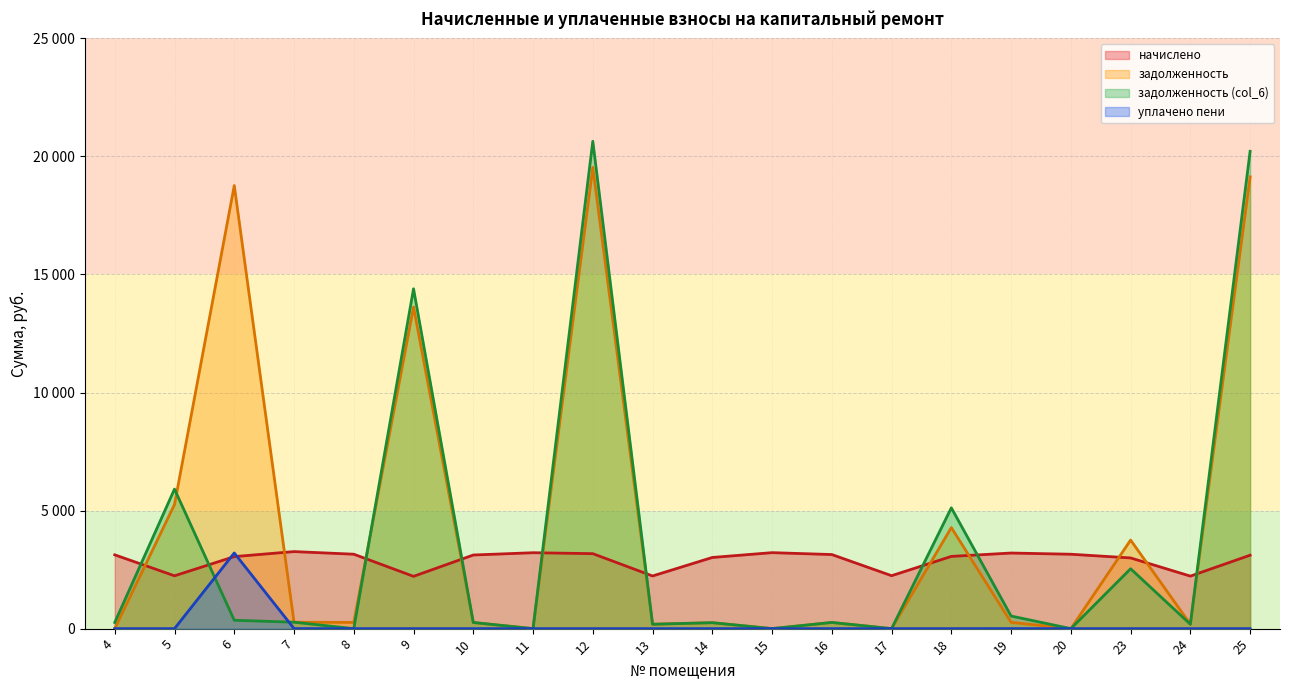

List the series in order of their overall mean, highest first.

задолженность, задолженность (col_6), начислено, уплачено пени